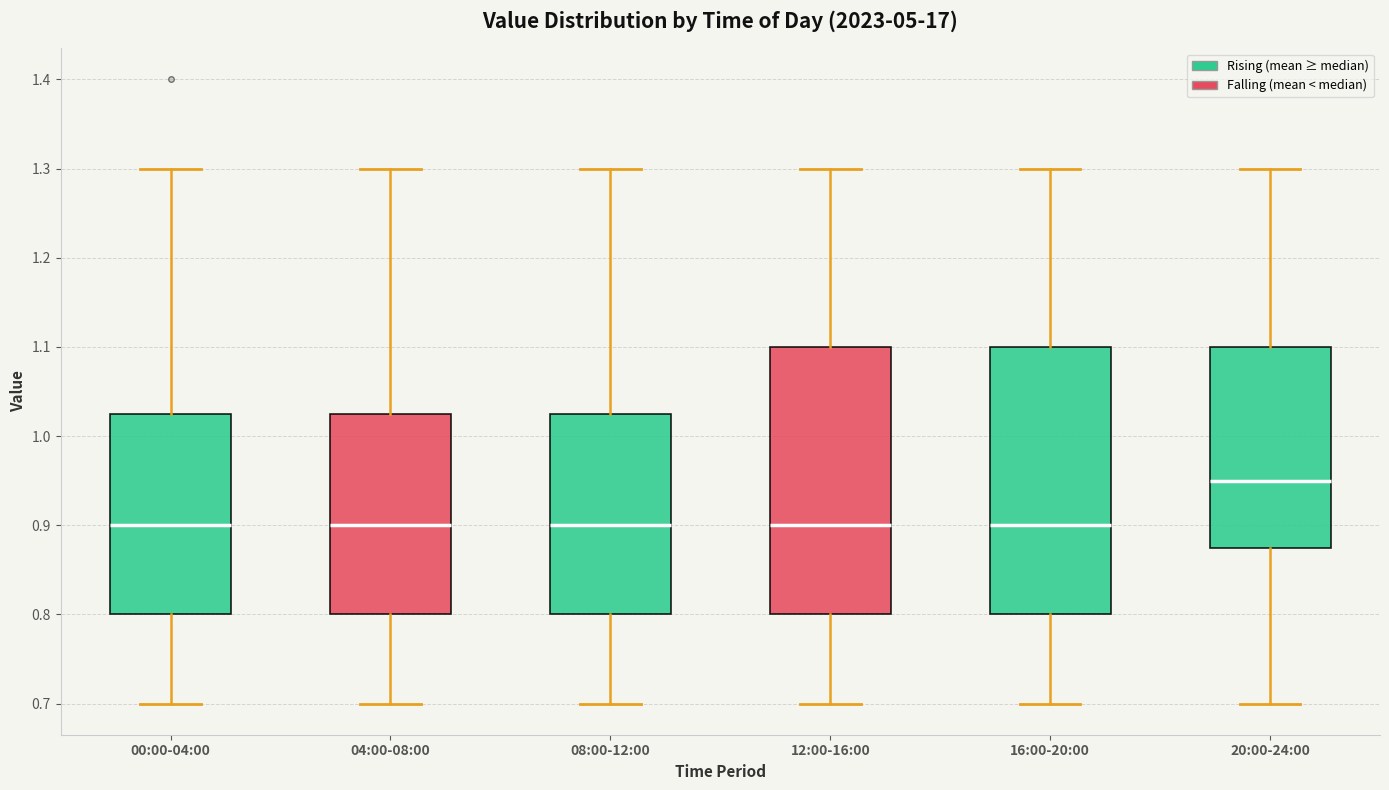

Which box has the highest median line?

20:00-24:00